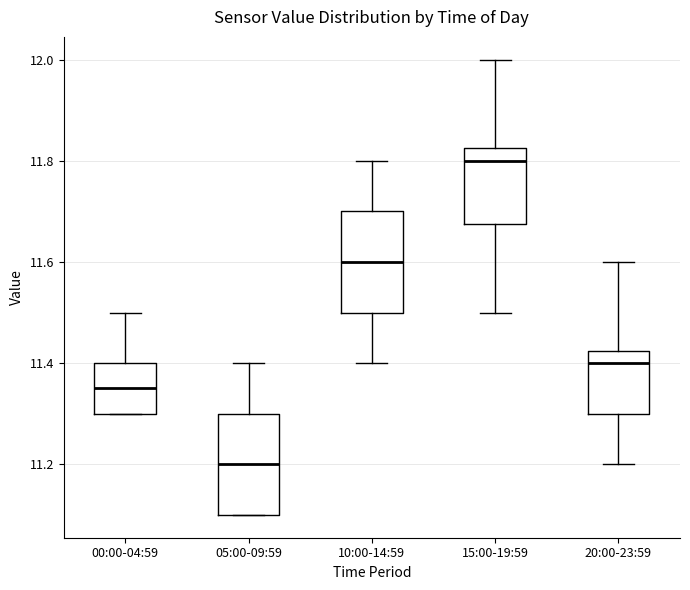

Reading left to right, transcribe this box plot: for each box, give where its median line is, the range the box spans, and where its two whiskers end, as read against the y-axis. The values are not printed on the chart, so give them approximately, as read against the axis.

00:00-04:59: median 11.36, box 11.30 to 11.40, whiskers 11.30 to 11.50
05:00-09:59: median 11.20, box 11.10 to 11.30, whiskers 11.10 to 11.40
10:00-14:59: median 11.60, box 11.50 to 11.70, whiskers 11.40 to 11.80
15:00-19:59: median 11.80, box 11.68 to 11.82, whiskers 11.50 to 12.00
20:00-23:59: median 11.40, box 11.30 to 11.42, whiskers 11.20 to 11.60